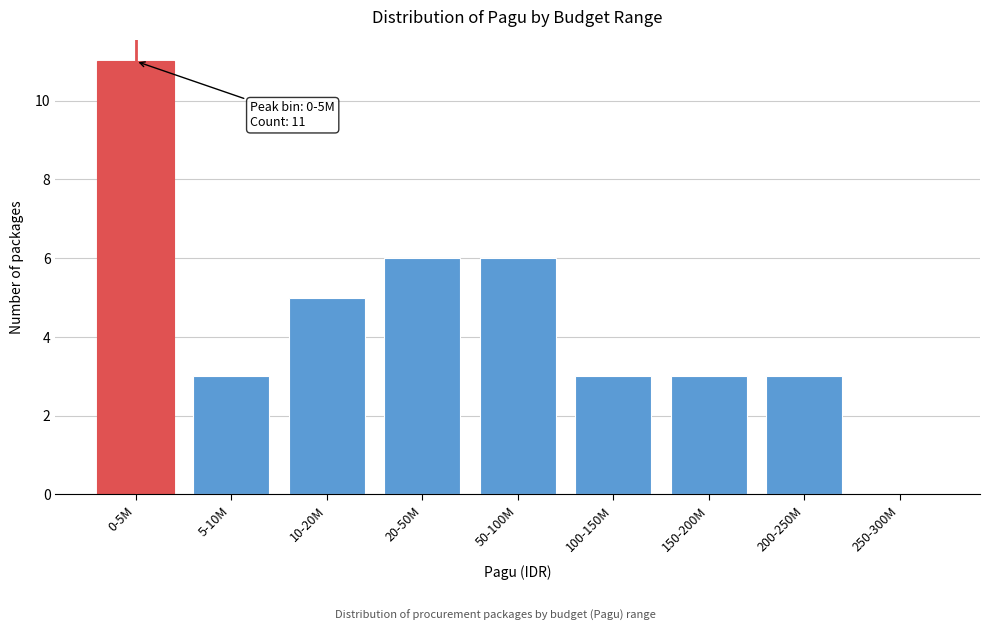

Reading right to left, extract all data points from this chart.

250-300M=0	200-250M=3	150-200M=3	100-150M=3	50-100M=6	20-50M=6	10-20M=5	5-10M=3	0-5M=11